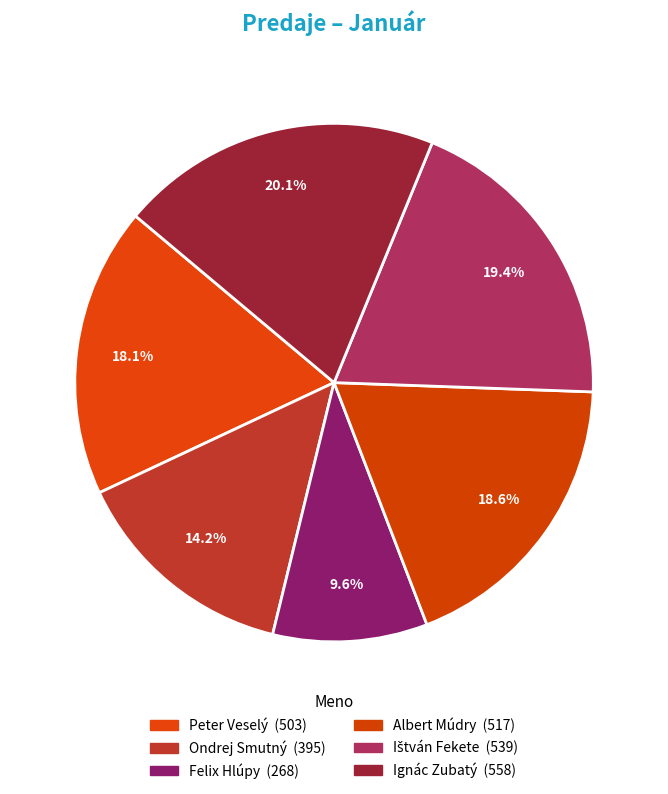

How many segments does this pie chart have?

6